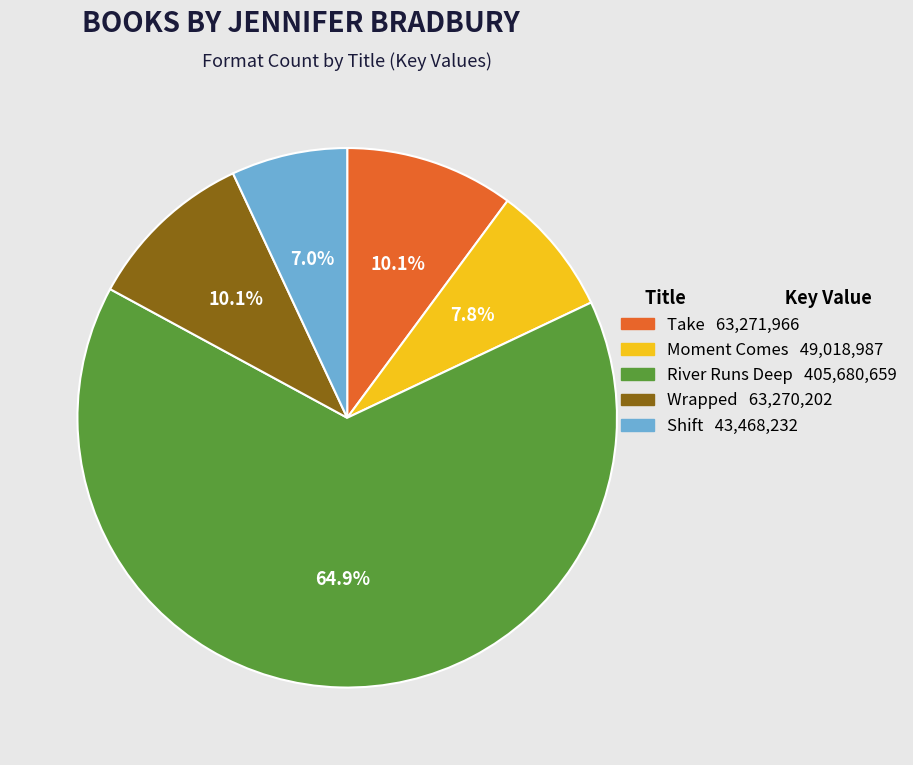

To the nearest percent, what percentage of the pie is River Runs Deep?

65%